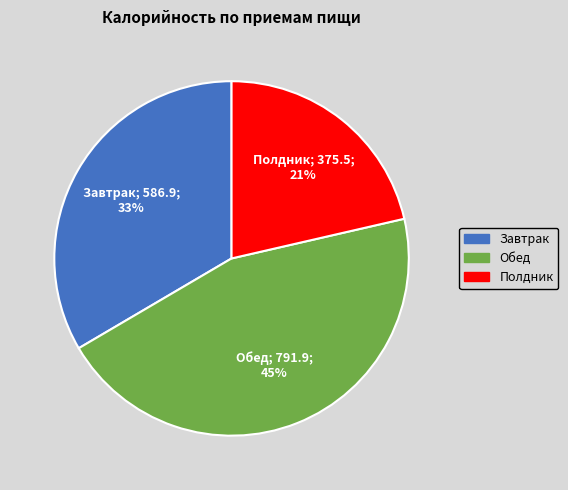

True or false: Полдник accounts for 15% of the total.

False